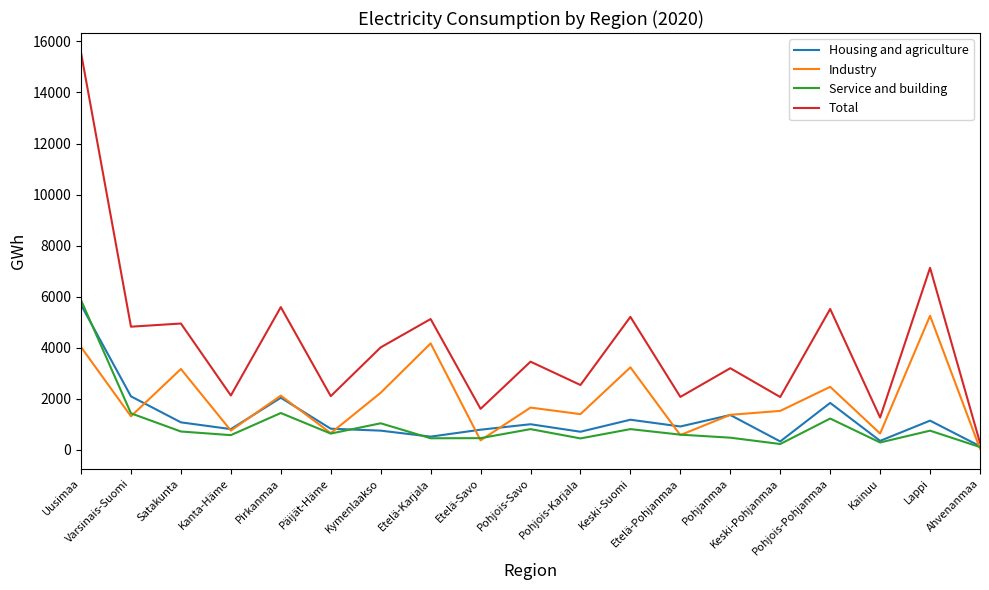

What is the difference between the second highest and second lowest values in the Total series?

5869